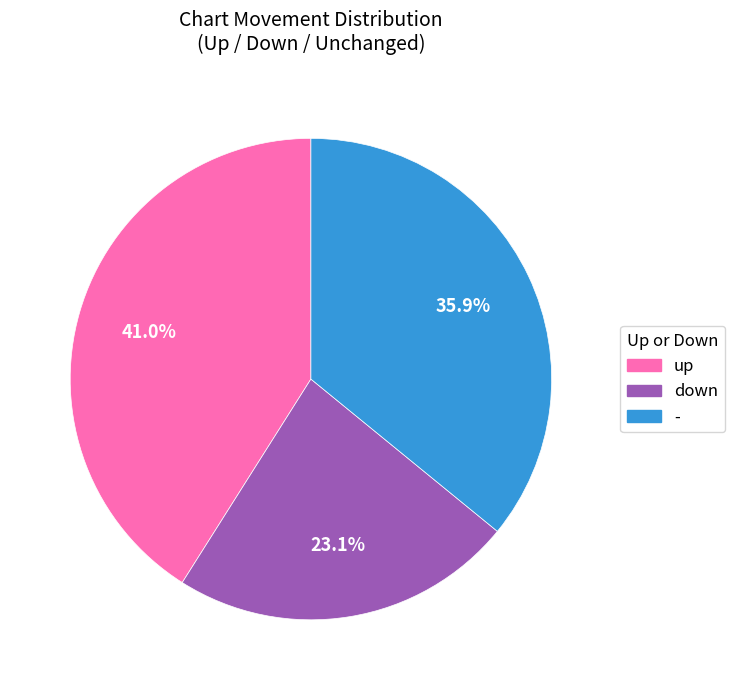

Is it true that down is 23% of the pie?

True